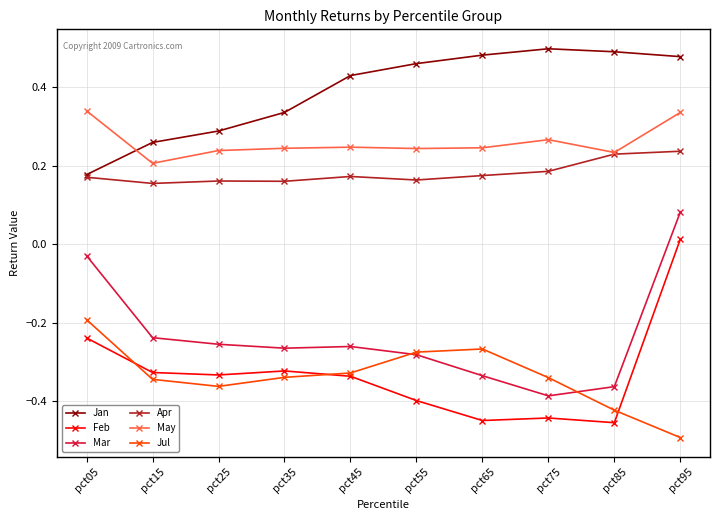

The value of Jan at pct35 is 0.2. True or false?

False